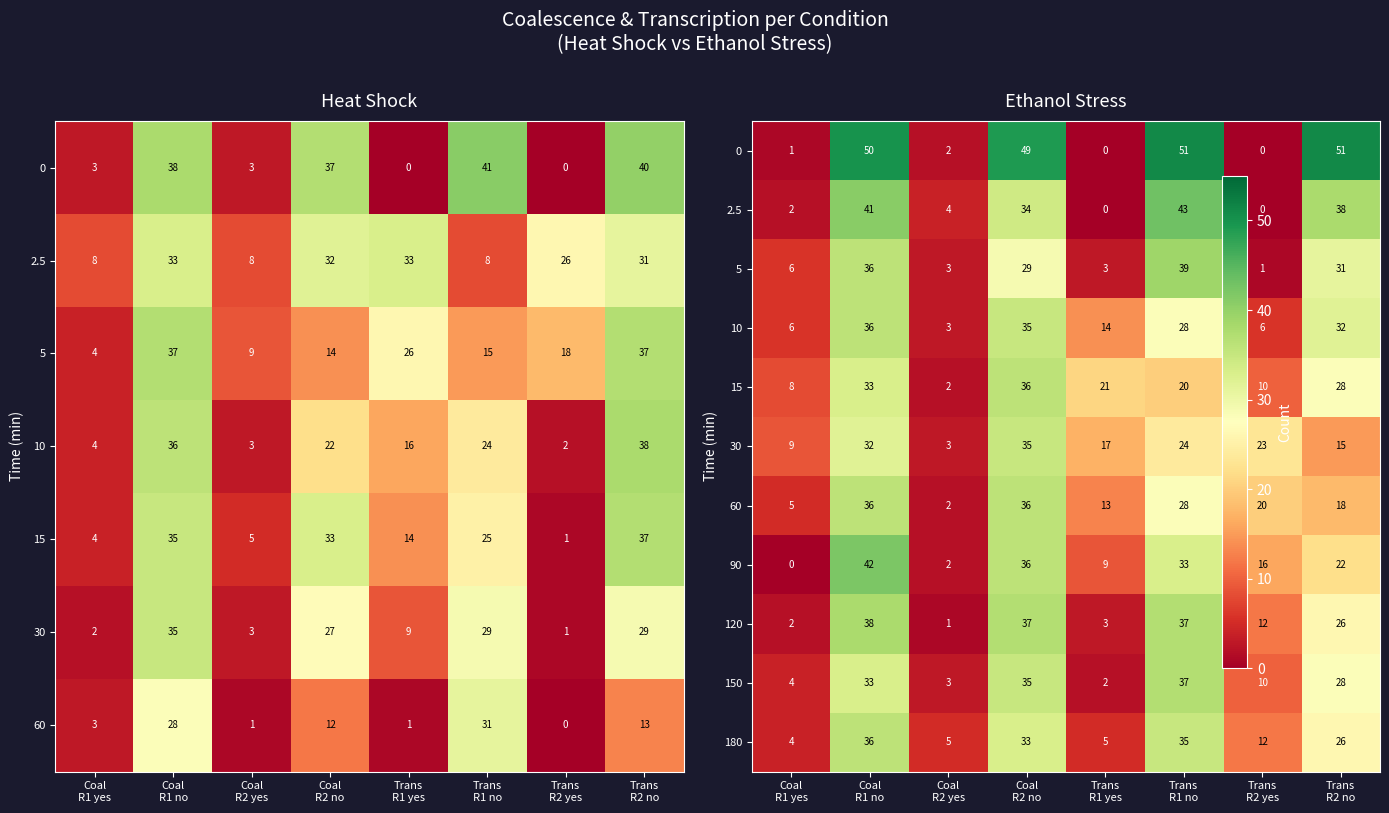

Is it true that 90 equals 57 at Coal R1 no?

False